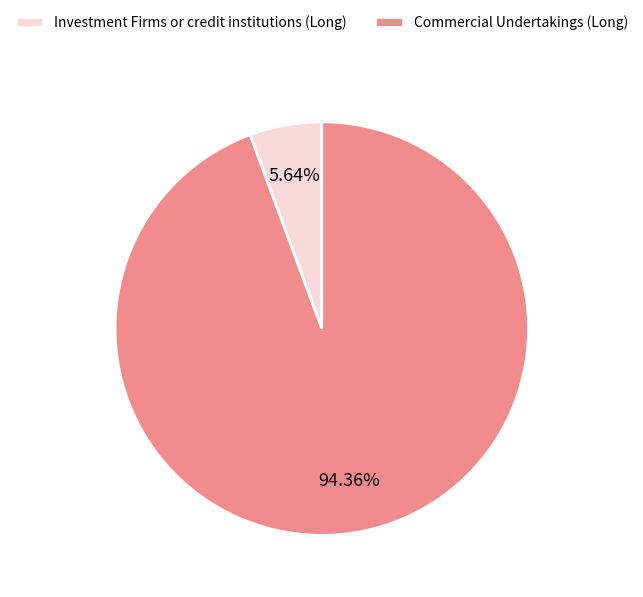

True or false: Commercial Undertakings (Long) accounts for 99% of the total.

False